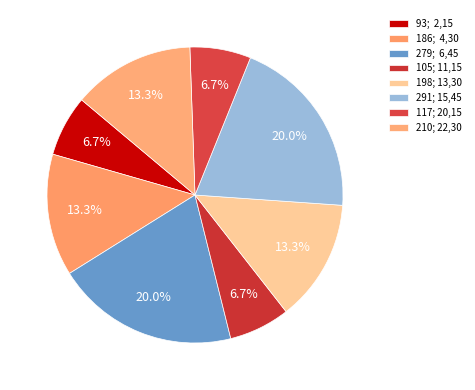

Count the number of slices in the pie.

8